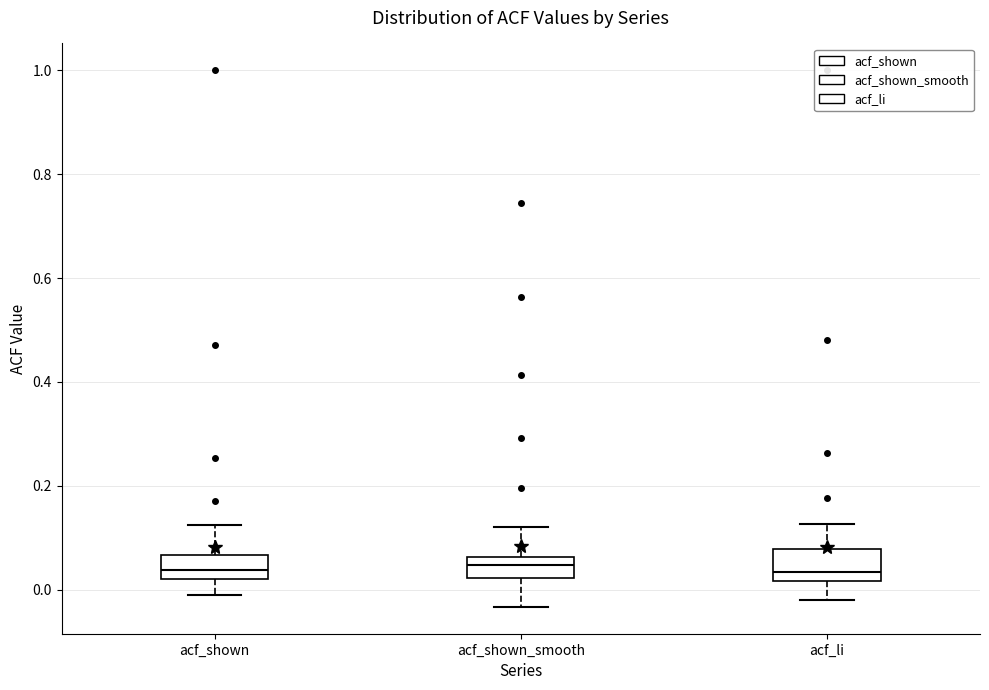

Reading left to right, read every box against the y-axis: the position of its median line, the range the box covers, and the ends of its whiskers. The values are not printed on the chart, so give them approximately, as read against the axis.

acf_shown: median 0.04, box 0.02 to 0.06, whiskers -0.02 to 0.12
acf_shown_smooth: median 0.04, box 0.02 to 0.06, whiskers -0.04 to 0.12
acf_li: median 0.04, box 0.02 to 0.08, whiskers -0.02 to 0.12